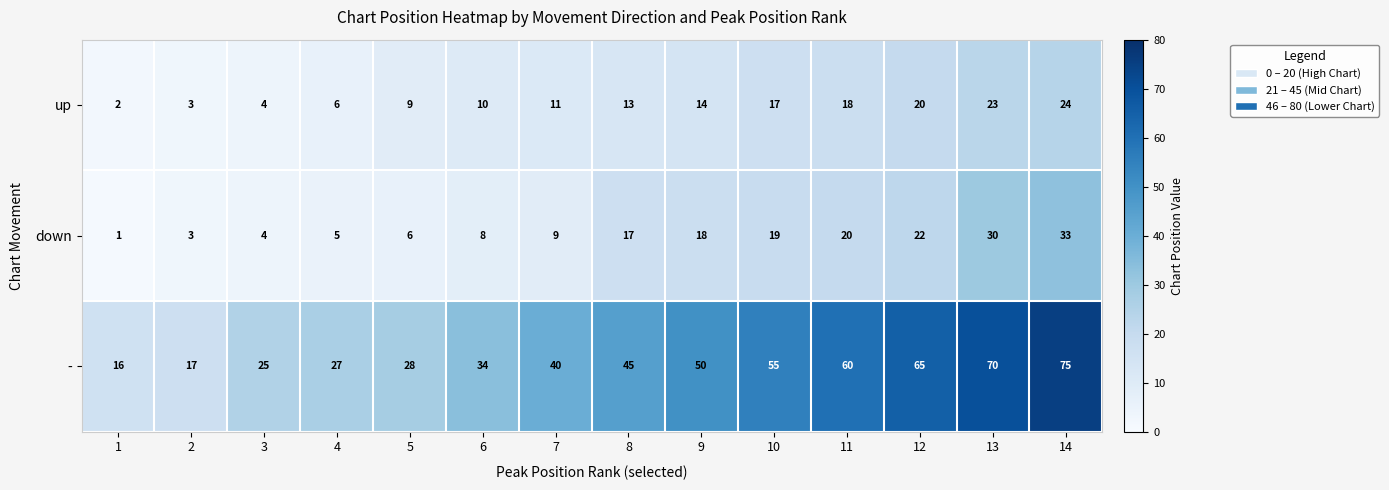

What is the smallest value displayed?

1